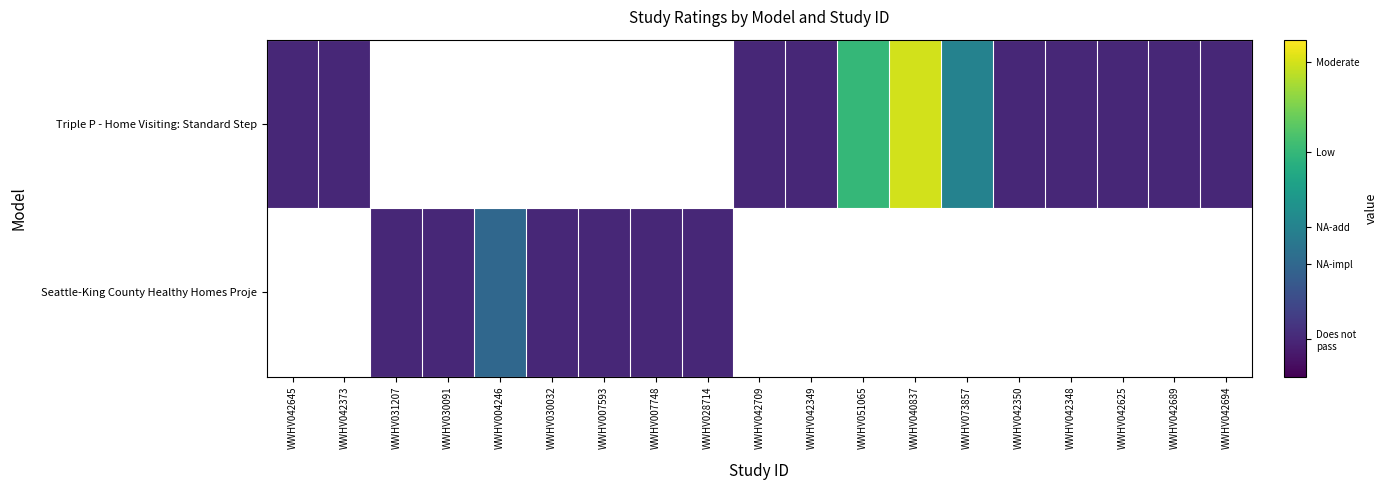

How many values in the Triple P - Home Visiting: Standard Step series exceed 0?

12